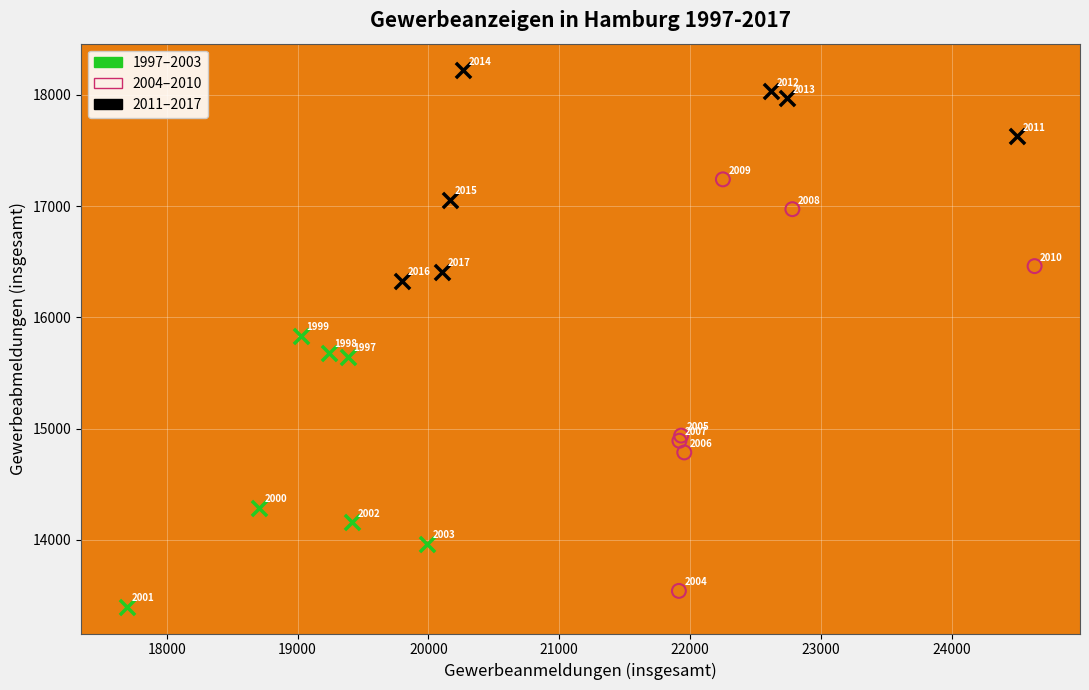

Which series contains the highest Y value?

2011–2017